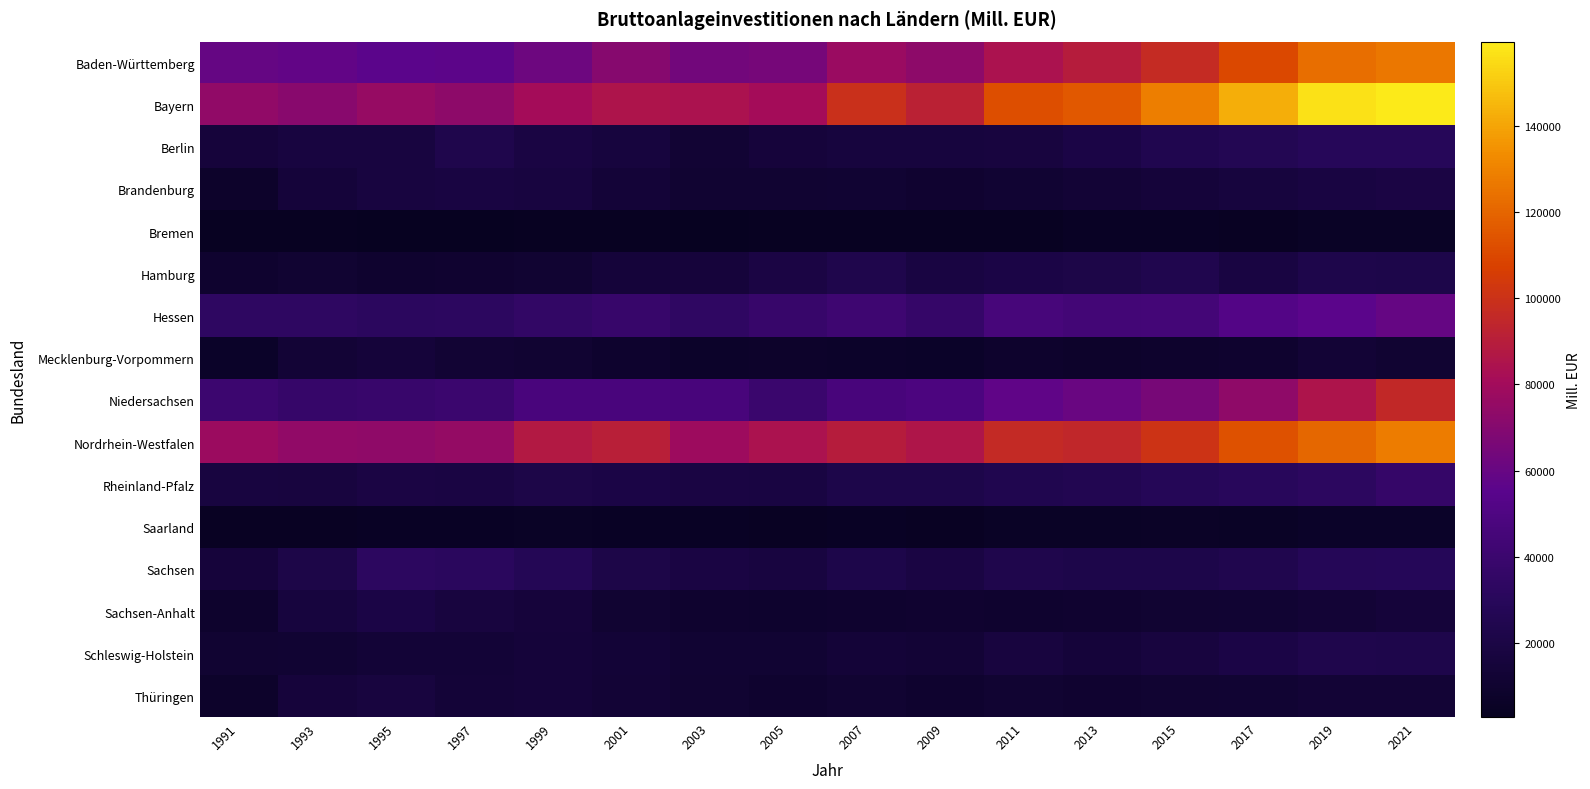

Reading left to right, transcribe all the data shown in this chart.

Baden-Württemberg: 1991=59703.0	1993=58194.1	1995=55515.5	1997=56141.4	1999=61655.8	2001=70296.5	2003=63671.0	2005=65080.7	2007=77209.6	2009=72811.6	2011=83948.9	2013=89359.2	2015=96882.2	2017=110366.3	2019=123350.2	2021=125865.1
Bayern: 1991=74220.8	1993=70829.2	1995=75753.4	1997=72625.0	1999=80537.1	2001=85228.5	2003=84146.1	2005=80832.4	2007=99117.5	2009=91624.9	2011=111903.5	2013=115545.1	2015=128450.0	2017=142405.6	2019=156913.2	2021=159451.3
Berlin: 1991=15350.0	1993=17683.3	1995=17549.4	1997=23459.4	1999=18811.0	2001=16359.8	2003=12357.3	2005=15285.6	2007=16756.6	2009=16552.3	2011=17499.5	2013=20403.6	2015=24638.0	2017=26295.4	2019=29731.2	2021=29700.6
Brandenburg: 1991=8167.6	1993=14811.3	1995=17745.3	1997=18195.8	1999=17696.2	2001=14004.4	2003=11208.8	2005=11179.3	2007=11495.3	2009=10556.3	2011=11827.9	2013=12793.7	2015=14545.2	2017=16671.2	2019=18388.9	2021=19950.5
Bremen: 1991=3451.9	1993=3578.7	1995=2839.4	1997=3071.8	1999=3769.2	2001=3836.2	2003=3140.1	2005=3512.3	2007=4035.8	2009=3537.5	2011=3894.7	2013=4755.9	2015=5226.4	2017=4591.1	2019=5530.6	2021=5554.9
Hamburg: 1991=10130.5	1993=11286.0	1995=9679.1	1997=10619.7	1999=11138.0	2001=14635.7	2003=15225.0	2005=19639.9	2007=23412.2	2009=18359.8	2011=20248.6	2013=21579.2	2015=23760.0	2017=18595.2	2019=22816.4	2021=22242.8
Hessen: 1991=33001.9	1993=33081.9	1995=32034.9	1997=32258.1	1999=35353.4	2001=37760.2	2003=33667.8	2005=37952.5	2007=41649.4	2009=36875.4	2011=45675.4	2013=43879.6	2015=44965.2	2017=51966.8	2019=55492.3	2021=59145.0
Mecklenburg-Vorpommern: 1991=7104.8	1993=12723.0	1995=14700.0	1997=12285.9	1999=10876.2	2001=8962.4	2003=7644.4	2005=8189.4	2007=7594.2	2009=7032.0	2011=8715.7	2013=7740.4	2015=8806.5	2017=10057.0	2019=12760.1	2021=11077.5
Niedersachsen: 1991=40343.4	1993=37607.6	1995=38757.3	1997=40044.6	1999=46947.9	2001=47434.2	2003=46505.8	2005=39410.8	2007=46587.1	2009=48356.2	2011=57584.4	2013=60684.4	2015=65669.1	2017=73765.1	2019=85178.8	2021=95486.1
Nordrhein-Westfalen: 1991=78032.5	1993=74022.0	1995=73384.5	1997=75196.7	1999=87745.0	2001=90363.3	2003=78651.0	2005=83628.4	2007=89369.3	2009=85592.5	2011=96262.4	2013=94616.1	2015=101134.0	2017=113417.7	2019=120878.4	2021=127896.1
Rheinland-Pfalz: 1991=17978.8	1993=17416.4	1995=19553.2	1997=19153.6	1999=21273.7	2001=20465.7	2003=18758.1	2005=18495.2	2007=21859.0	2009=21844.1	2011=24776.0	2013=26014.9	2015=27973.7	2017=29807.6	2019=32746.9	2021=36876.4
Saarland: 1991=4472.1	1993=4107.8	1995=4933.5	1997=5042.6	1999=5822.4	2001=4850.2	2003=4923.0	2005=4336.3	2007=5213.2	2009=4277.6	2011=5544.6	2013=5598.4	2015=6219.6	2017=5884.1	2019=7022.1	2021=6696.4
Sachsen: 1991=15655.8	1993=21715.1	1995=32357.3	1997=31361.9	1999=27480.1	2001=21319.7	2003=18851.3	2005=17994.0	2007=21957.8	2009=19009.9	2011=23578.4	2013=22266.0	2015=21982.3	2017=24195.4	2019=28350.4	2021=28739.7
Sachsen-Anhalt: 1991=8807.2	1993=16849.5	1995=20352.1	1997=17098.6	1999=15460.8	2001=11126.8	2003=9912.5	2005=9338.8	2007=9702.5	2009=10255.9	2011=9814.8	2013=10292.3	2015=10918.6	2017=11565.9	2019=13096.0	2021=14527.8
Schleswig-Holstein: 1991=11116.1	1993=11693.3	1995=13456.2	1997=13281.8	1999=14891.8	2001=13488.2	2003=11908.1	2005=11674.6	2007=14056.5	2009=13127.3	2011=17194.5	2013=15023.6	2015=17516.1	2017=19995.7	2019=23216.9	2021=22963.9
Thüringen: 1991=7811.7	1993=15489.7	1995=17201.0	1997=14207.1	1999=14847.4	2001=12859.2	2003=11096.6	2005=9855.8	2007=11187.0	2009=10005.7	2011=11135.9	2013=10622.7	2015=10932.2	2017=11505.8	2019=12743.9	2021=13031.0